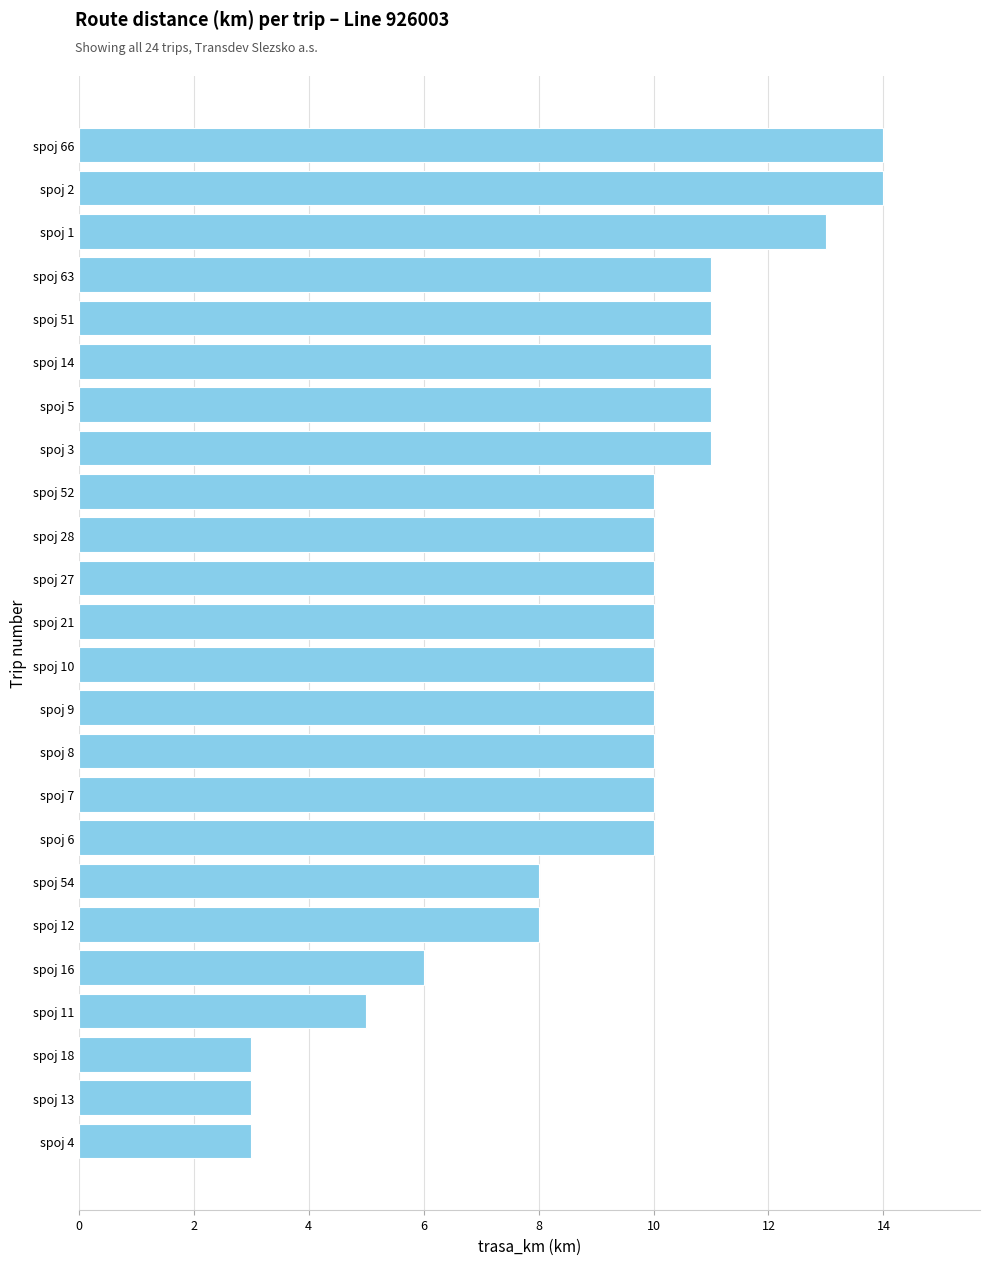

The value at spoj 51 is 14. True or false?

False